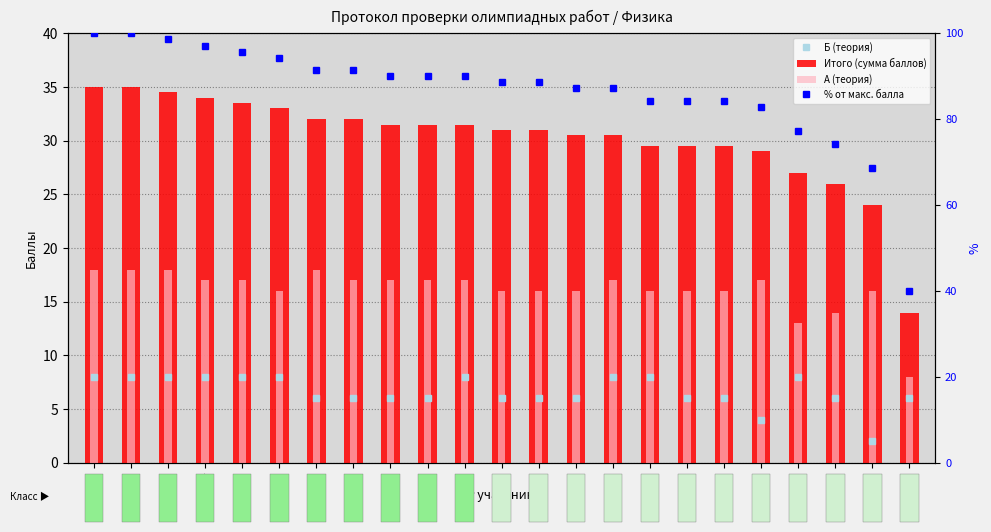

What is the difference between the highest and lowest values at 13?

82.6